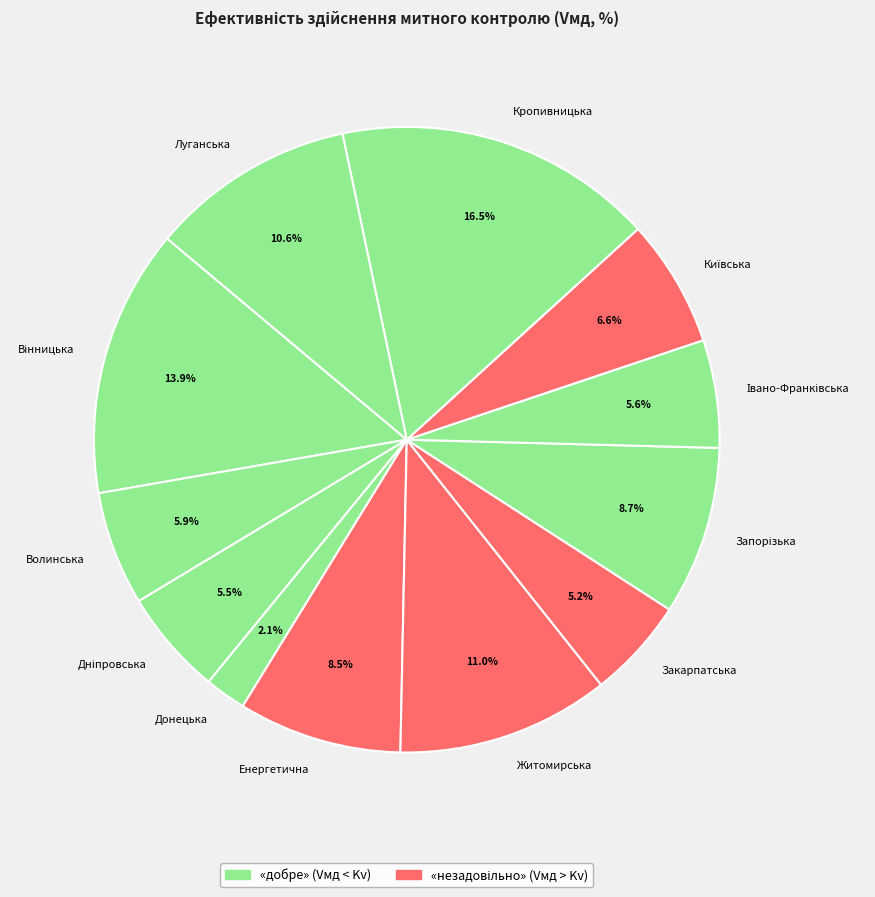

How many slices are in this pie chart?

12